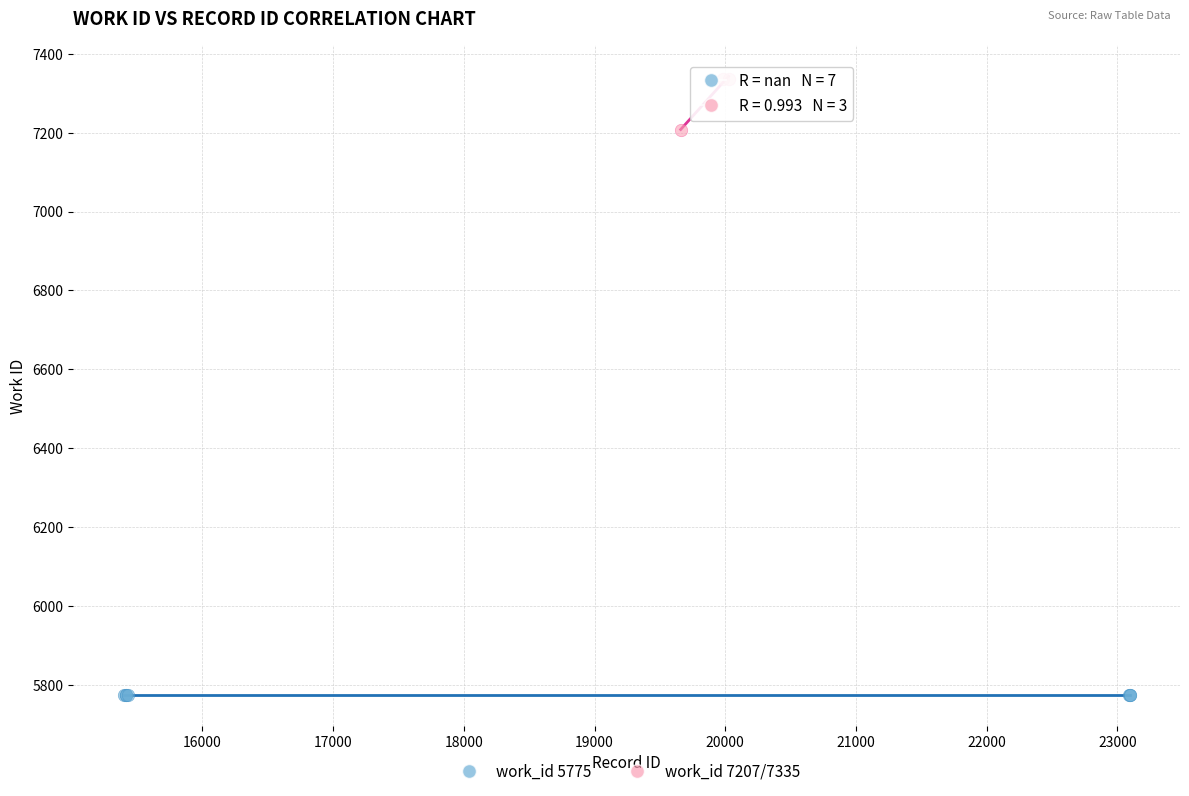

Which series reaches the minimum Y coordinate?

work_id 5775